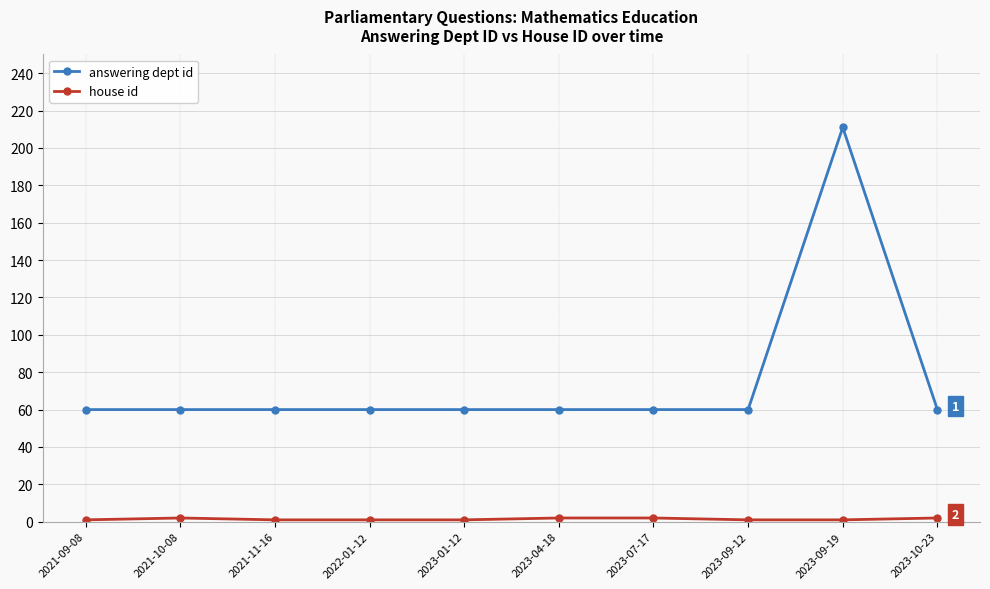

The value of answering dept id at 2023-10-23 is 60. True or false?

True